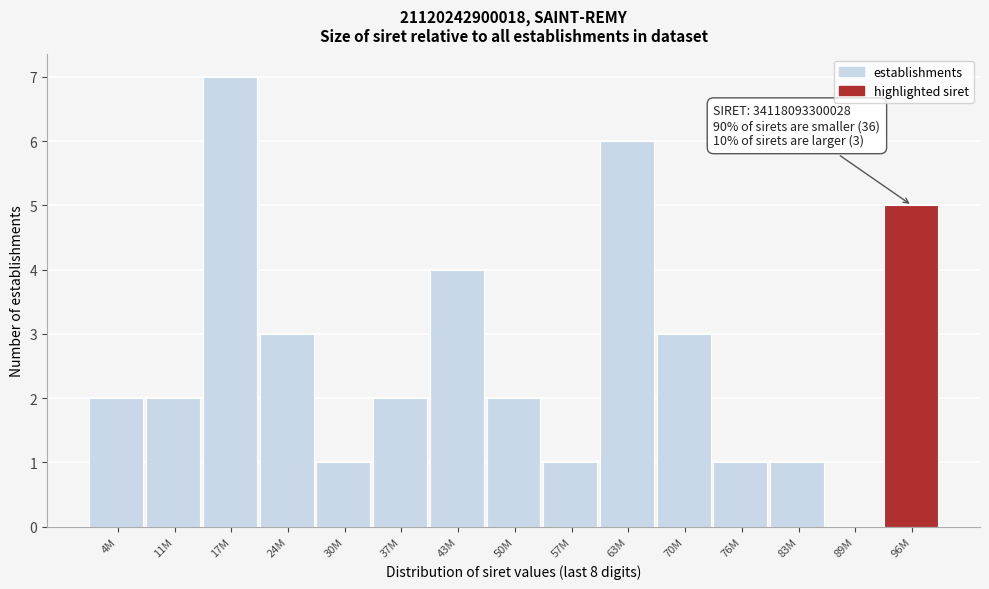

Reading right to left, list all the values displayed in this chart.

96M=5	89M=0	83M=1	76M=1	70M=3	63M=6	57M=1	50M=2	43M=4	37M=2	30M=1	24M=3	17M=7	11M=2	4M=2